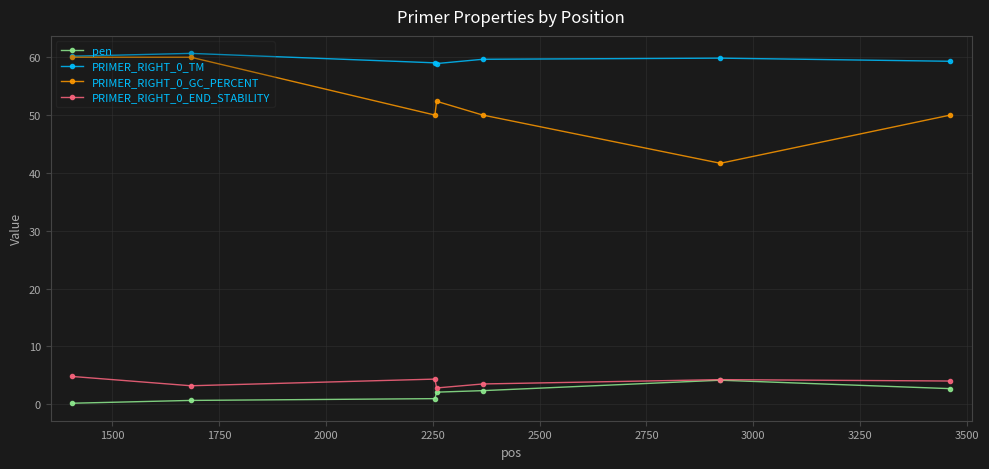

Which series has the largest total across all categories?

PRIMER_RIGHT_0_TM